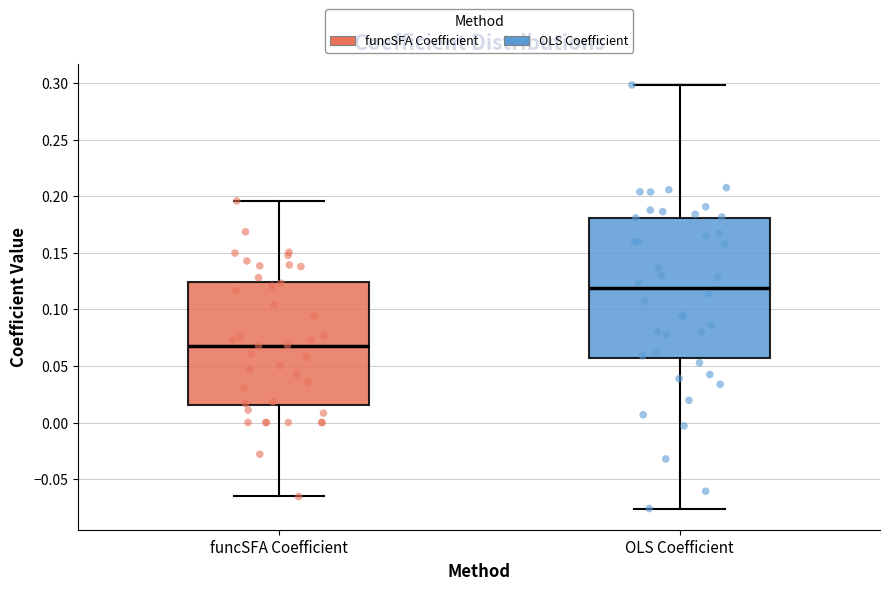

Reading left to right, transcribe this box plot: for each box, give where its median line is, the range the box spans, and where its two whiskers end, as read against the y-axis. The values are not printed on the chart, so give them approximately, as read against the axis.

funcSFA Coefficient: median 0.070, box 0.015 to 0.125, whiskers -0.065 to 0.195
OLS Coefficient: median 0.120, box 0.055 to 0.180, whiskers -0.075 to 0.300